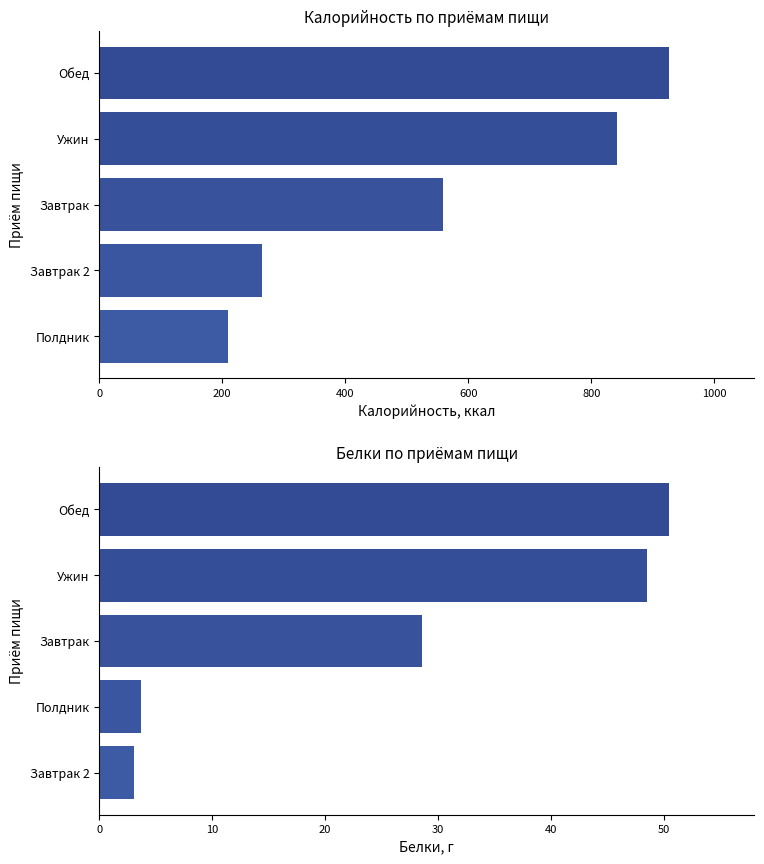

Rank the series by their maximum value, from highest to lowest.

Калорийность, Белки